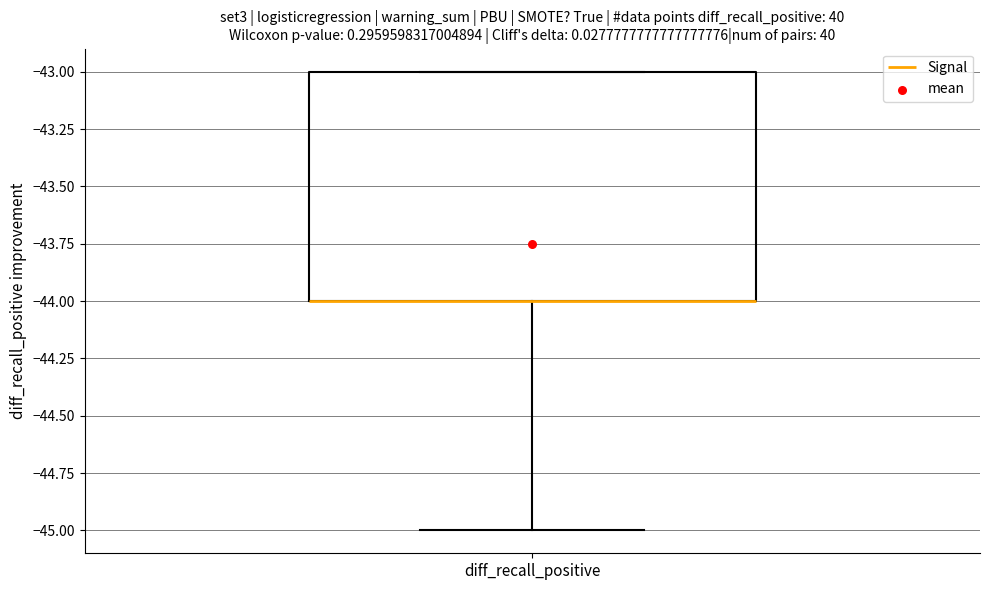

Transcribe this box plot: give where the median line is, the range the box spans, and where the two whiskers end, as read against the y-axis. The values are not printed on the chart, so give them approximately, as read against the axis.

median -44 (drawn on the box's lower edge), box -44 to -43, whiskers -45 to -43